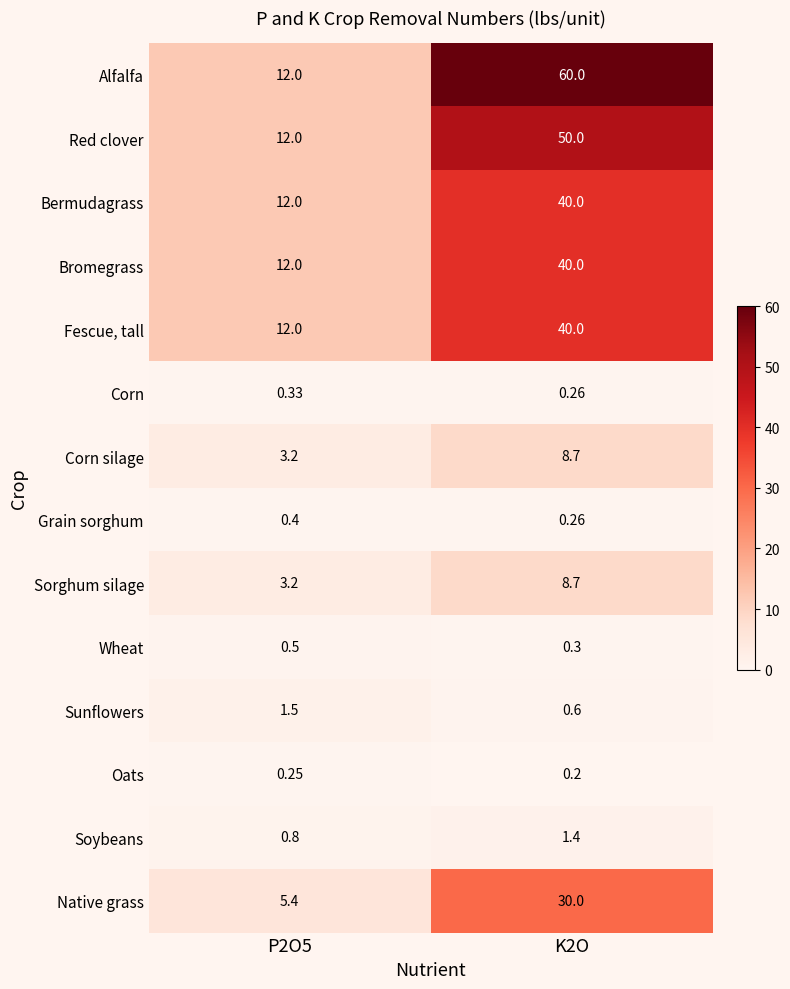

Which series has the widest spread of values?

Alfalfa